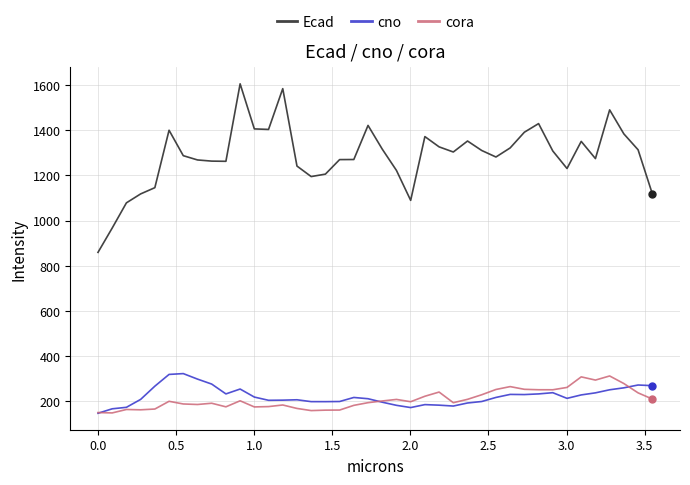

In Ecad, how many points are higher than both neighbors (excluding endpoints)?

9